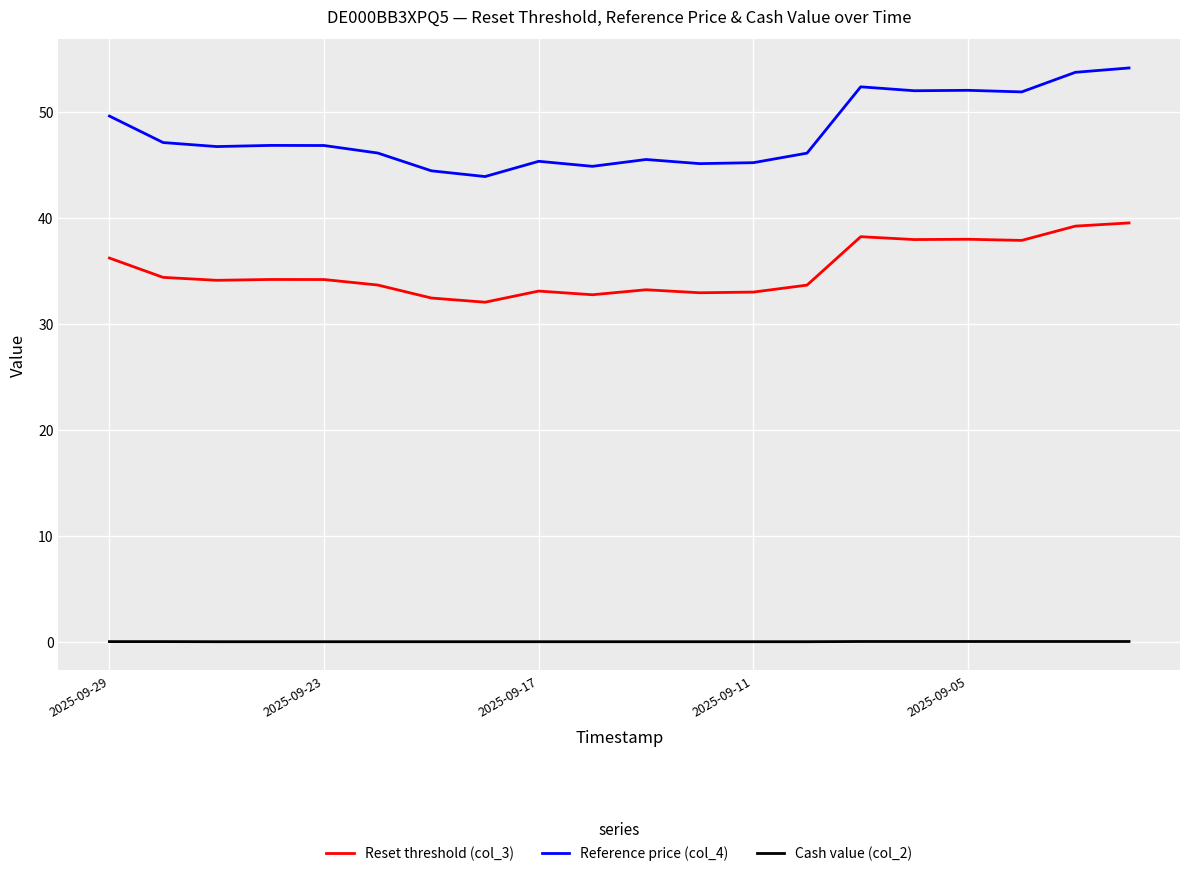

True or false: Reference price (col_4) and Cash value (col_2) cross at least once.

False